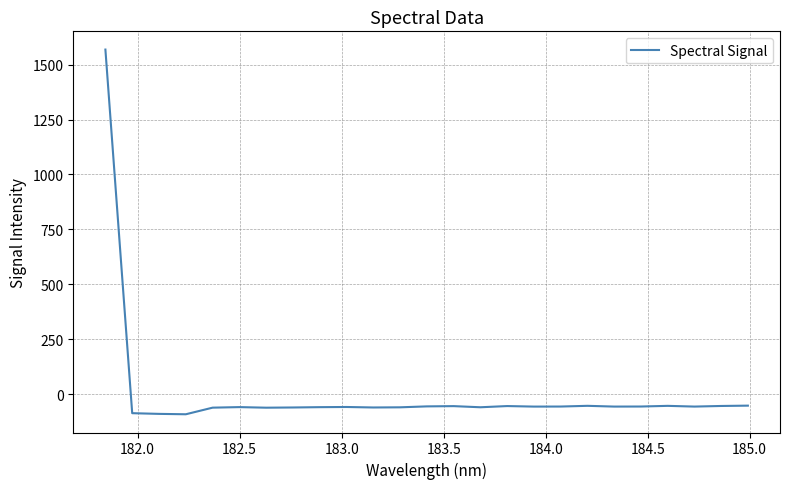

What is the maximum value shown in the chart?

1569.0